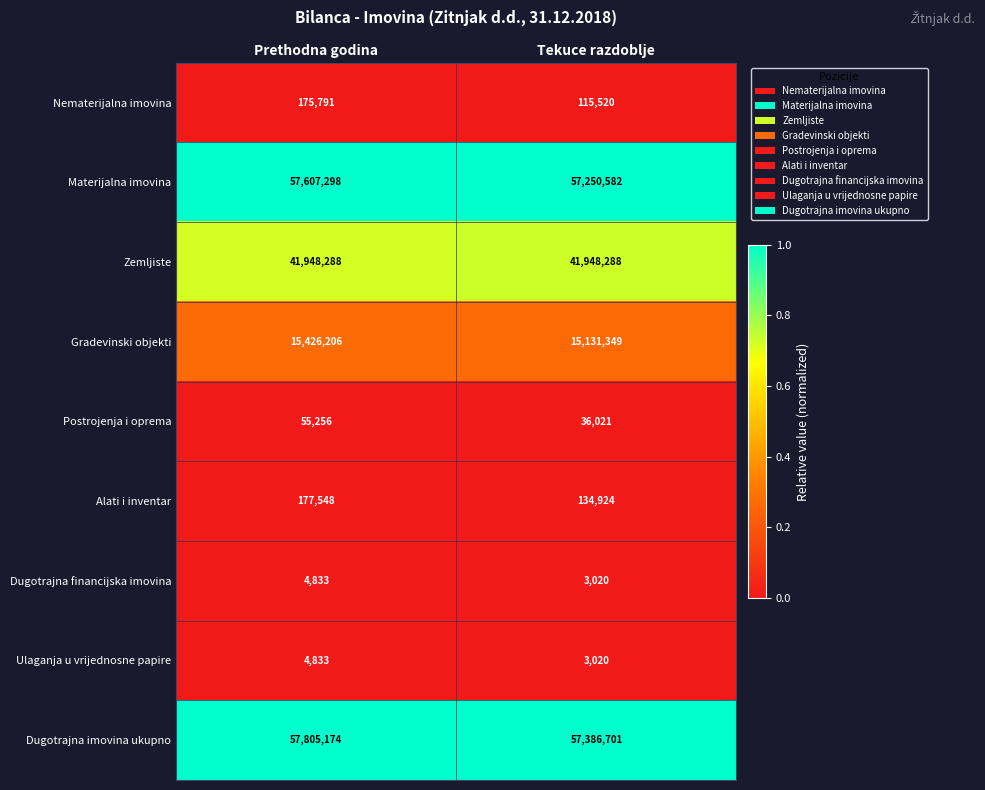

Which series changed the most between Prethodna godina and Tekuce razdoblje?

Dugotrajna imovina ukupno